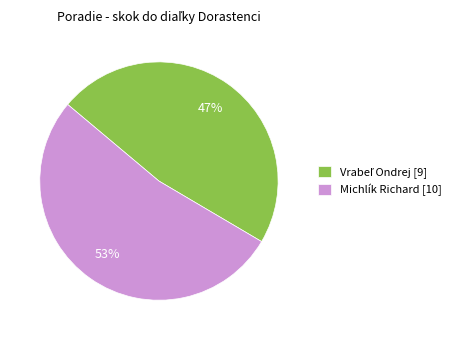

Is there a majority slice in this chart?

Yes